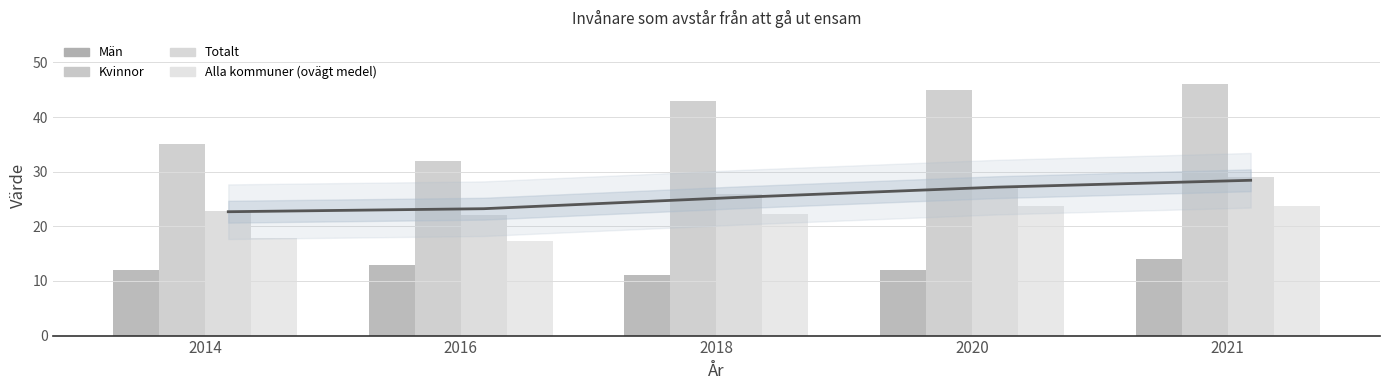

How many bars are there in each group?

4